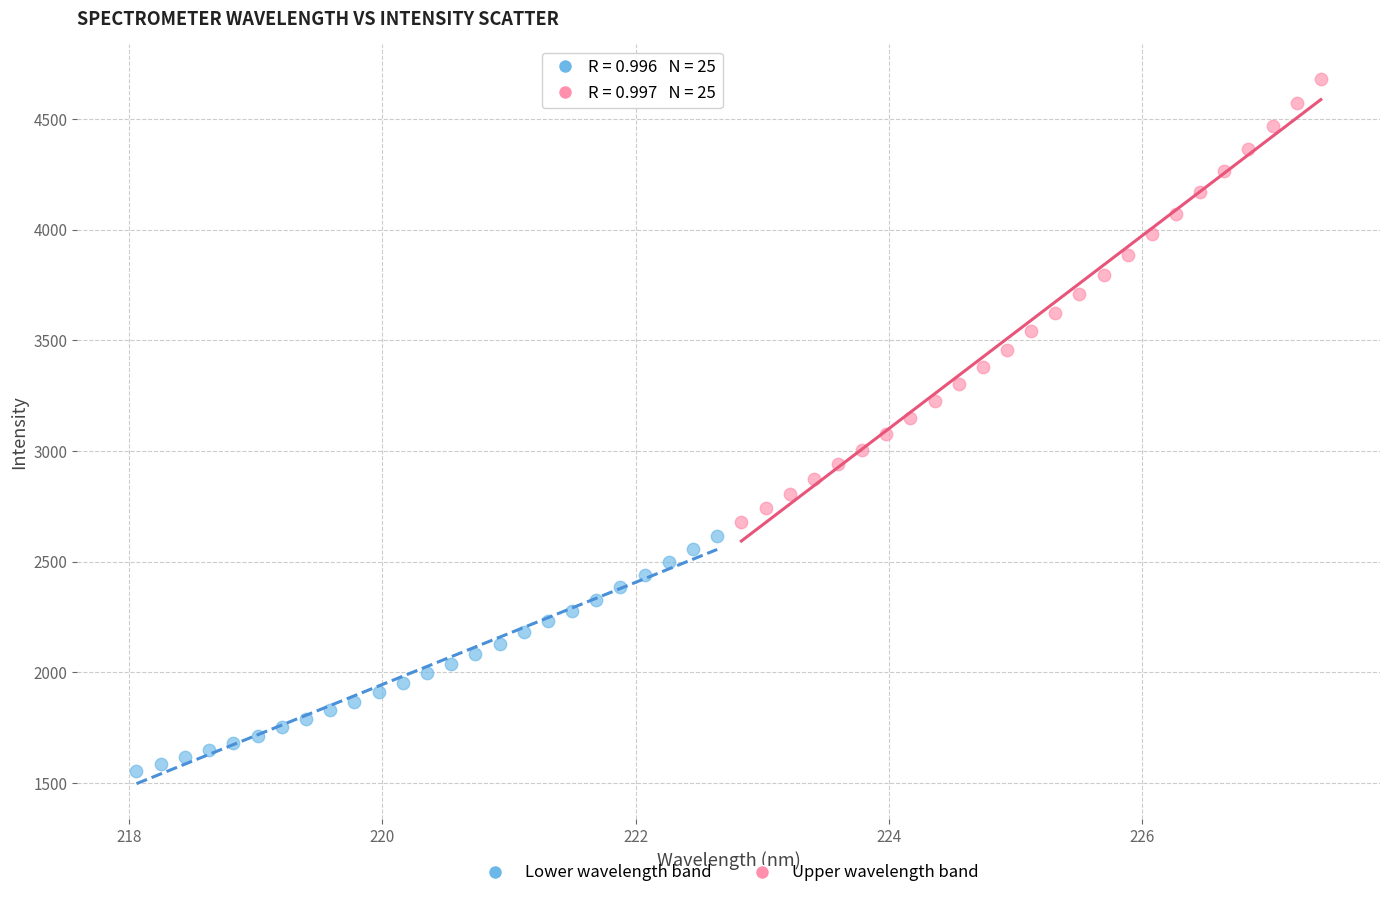

Which series contains the lowest Y value?

Lower wavelength band